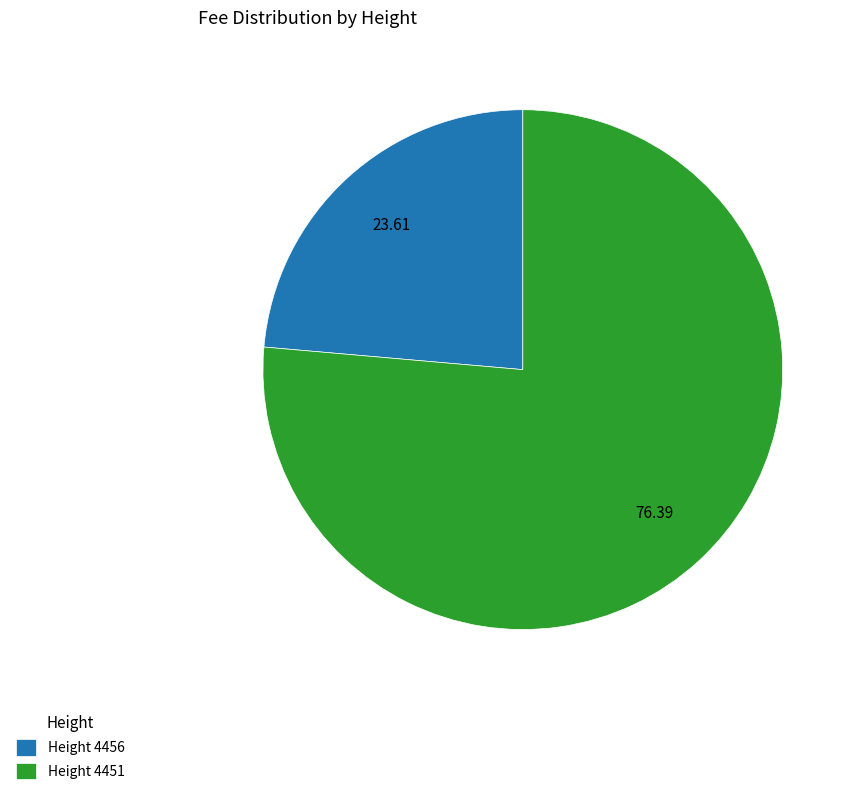

Which has a higher value, Height 4451 or Height 4456?

Height 4451